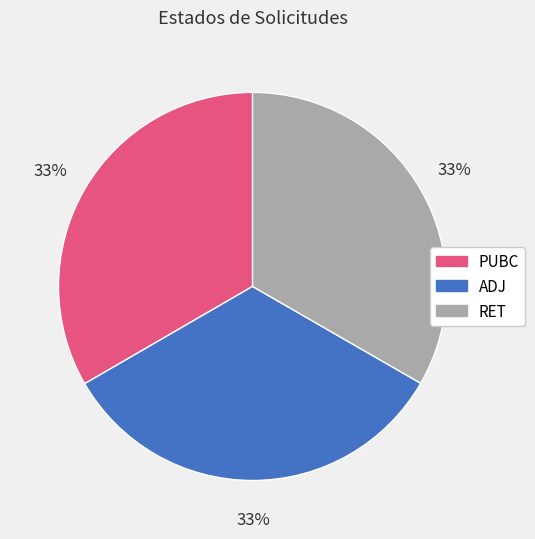

Count the number of slices in the pie.

3